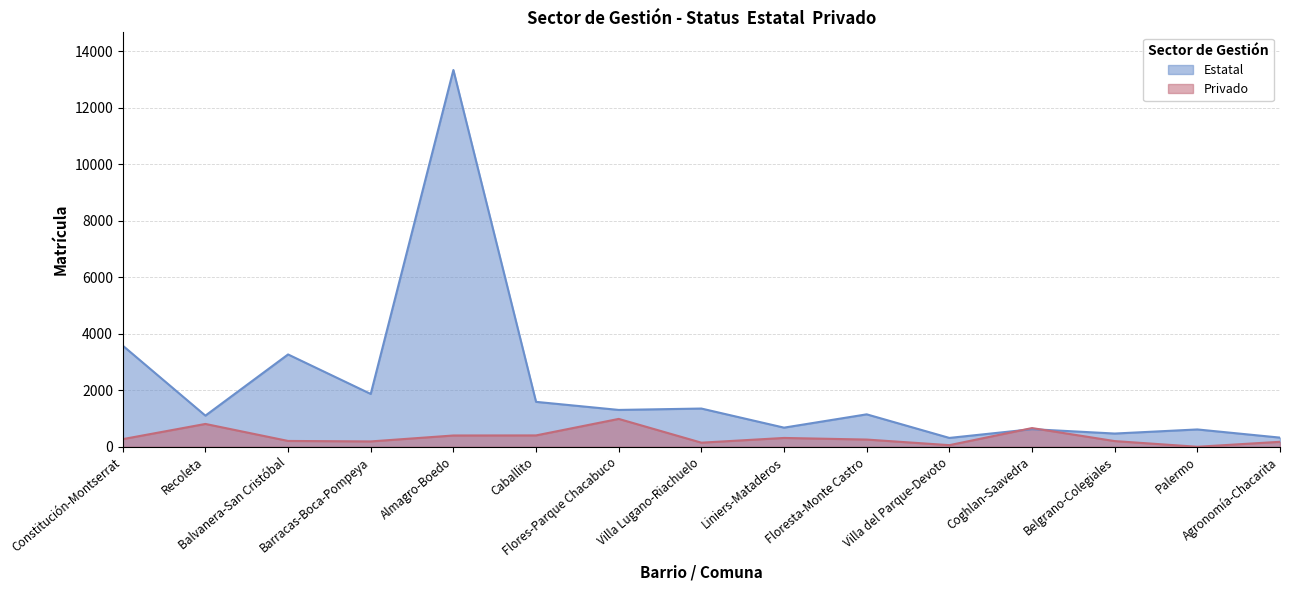

Reading right to left, what are all the values shown in this chart?

Estatal: 324	613	468	623	313	1148	677	1353	1304	1590	13336	1870	3268	1102	3580
Privado: 176	0	201	662	57	255	312	145	986	402	399	189	206	808	270